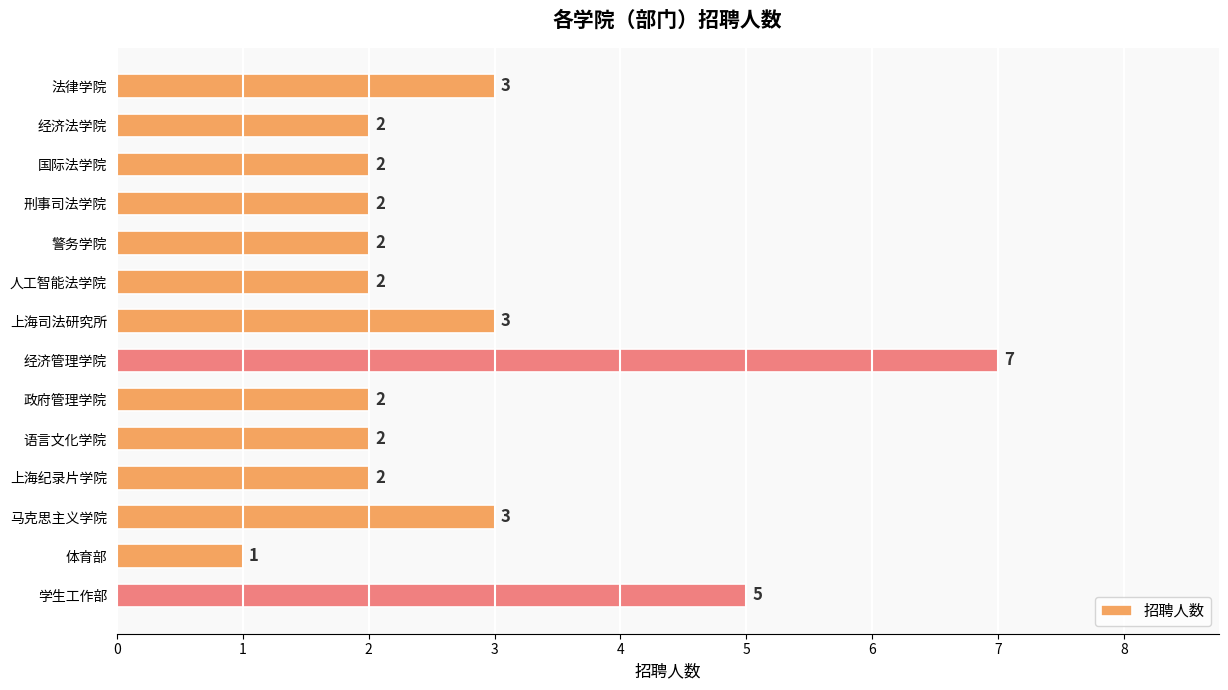

Which has a higher value, 政府管理学院 or 学生工作部?

学生工作部